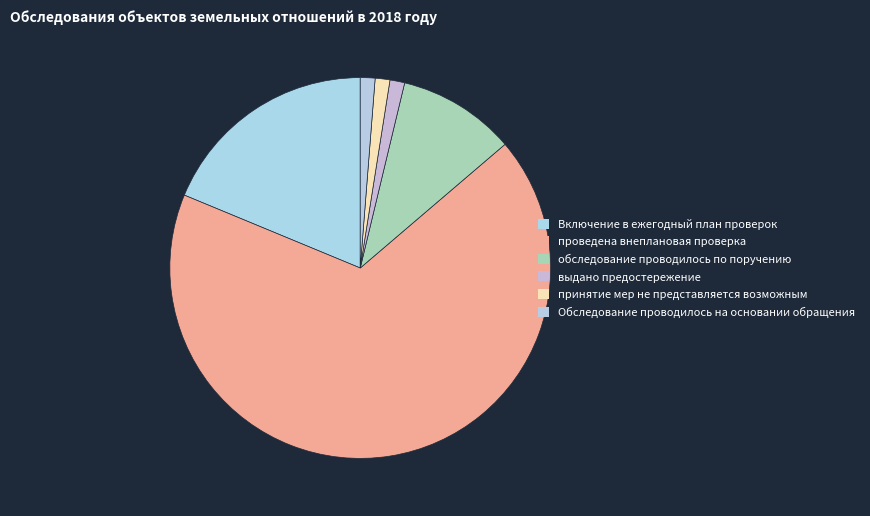

Which has a higher value, принятие мер не представляется возможным or обследование проводилось по поручению?

обследование проводилось по поручению